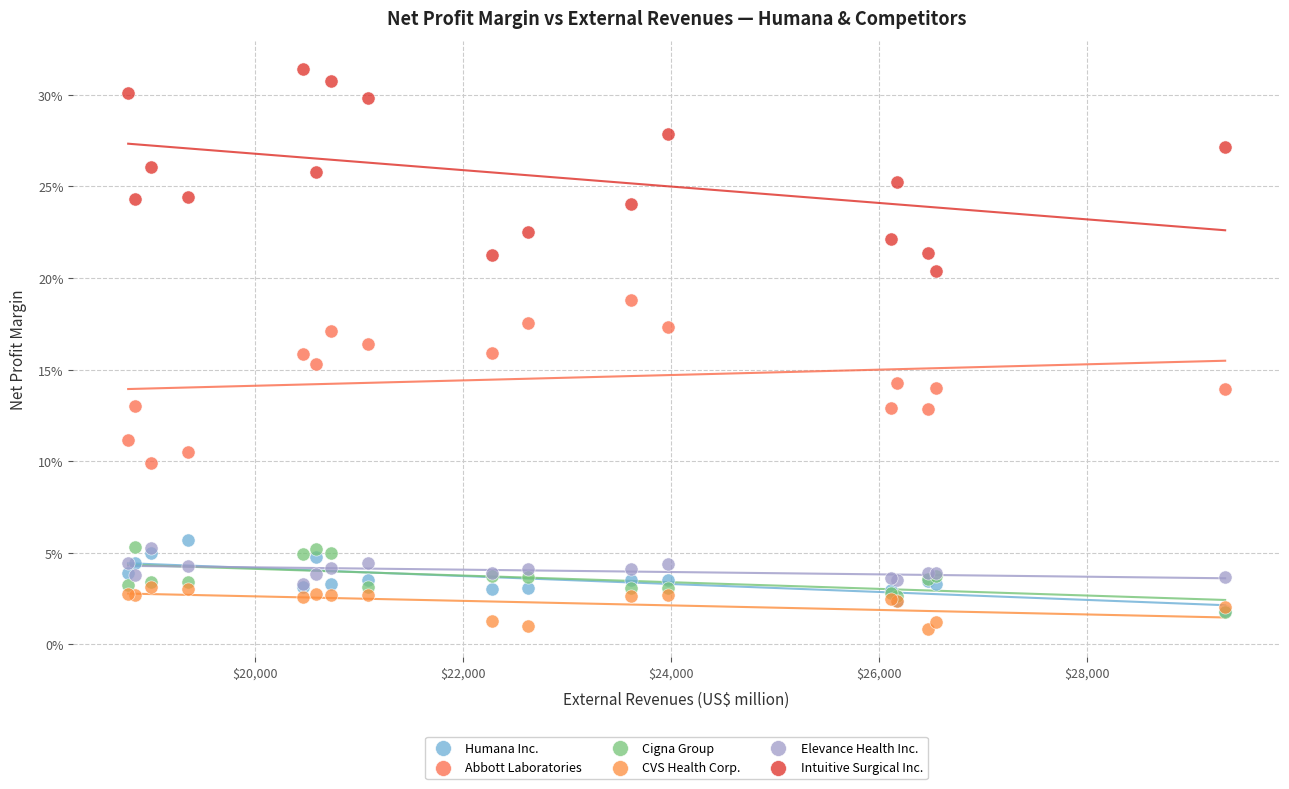

Which series contains the lowest Y value?

CVS Health Corp.